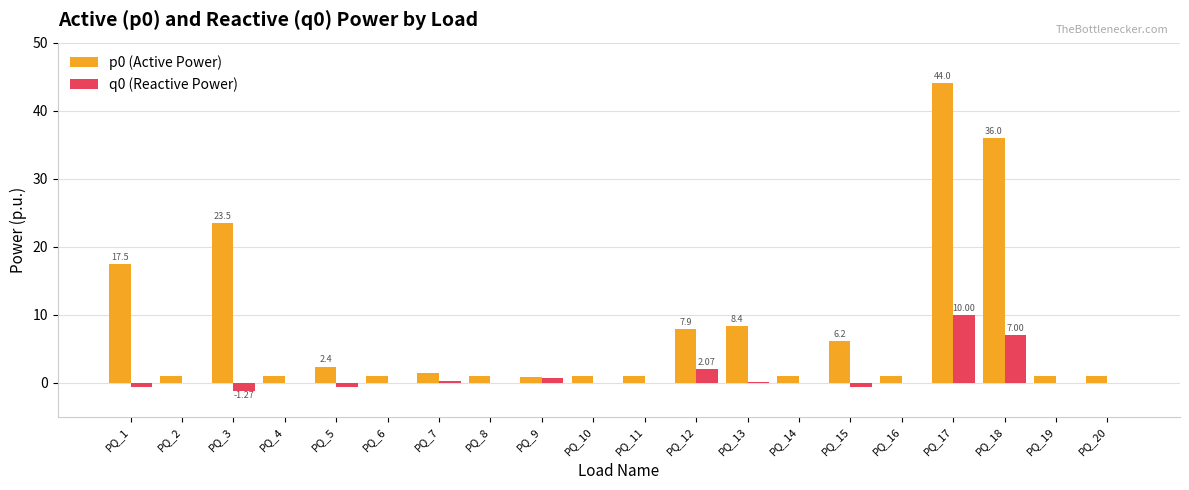

The p0 (Active Power) series shows 44.0 at PQ_17. True or false?

True